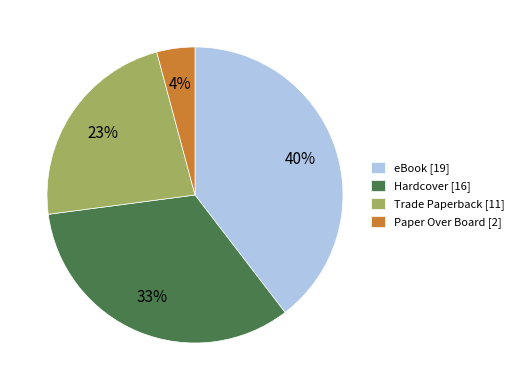

Which slice is the smallest?

Paper Over Board